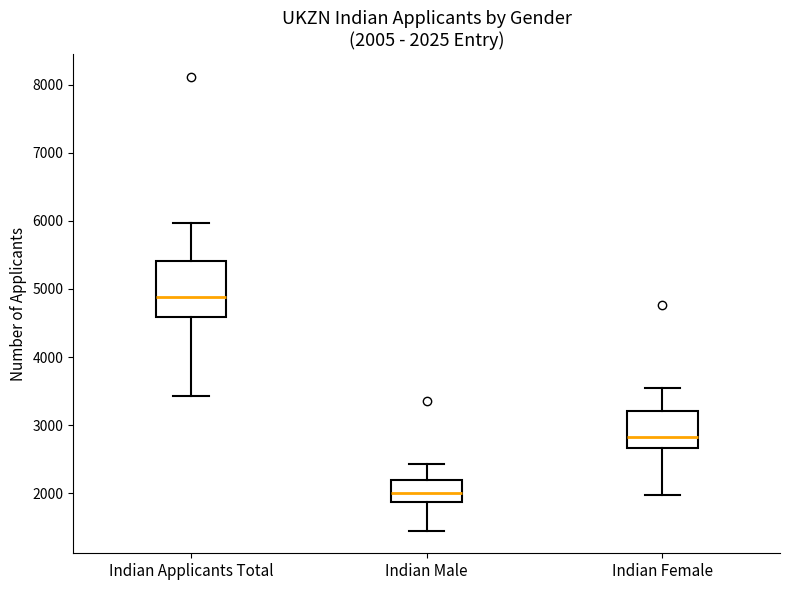

Which box is the tallest, from its lower edge to its upper edge?

Indian Applicants Total